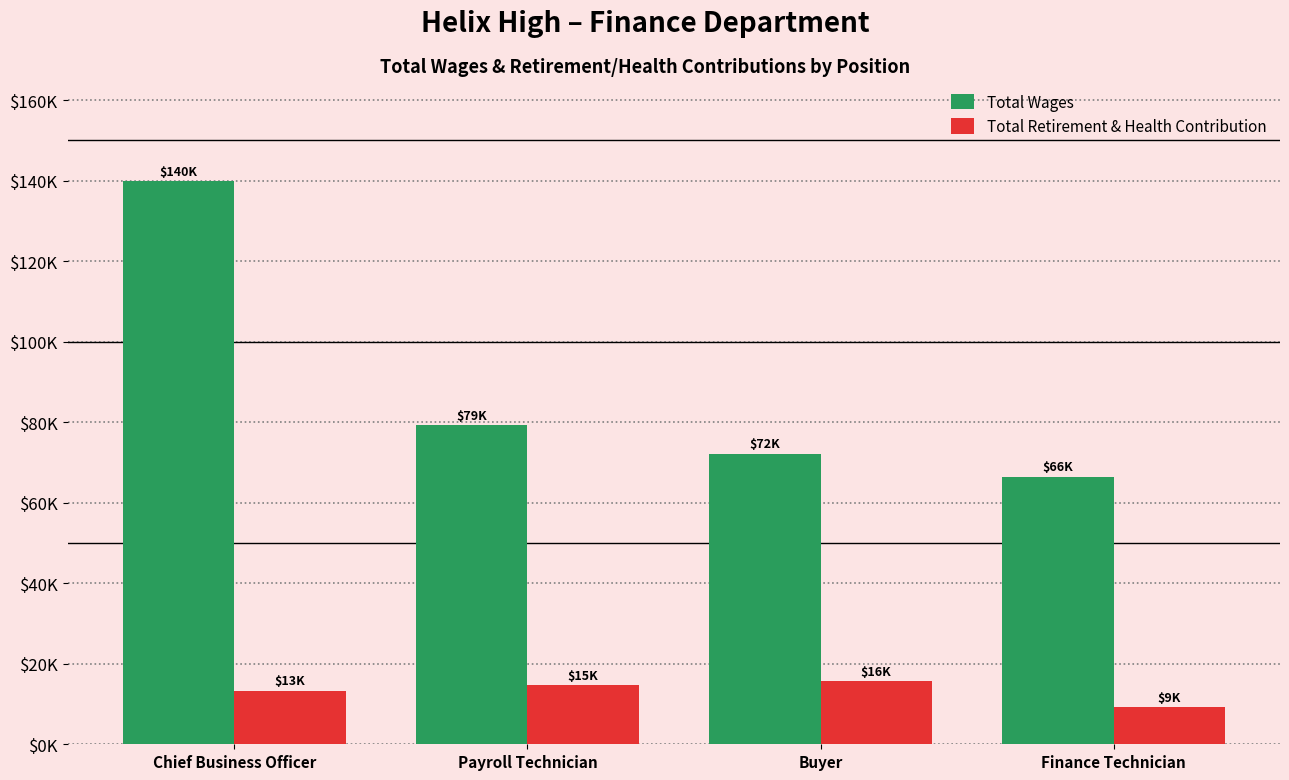

Are the bars horizontal?

No